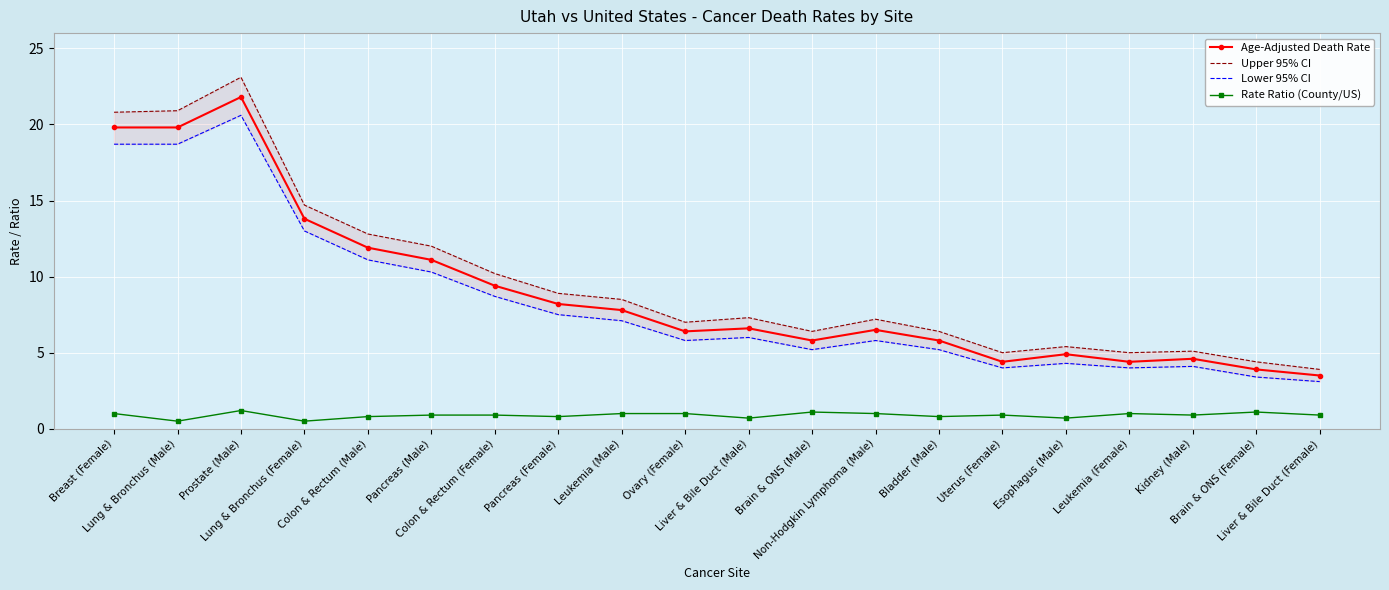

Rank the categories by Lower 95% CI value from highest to lowest.

Prostate (Male), Breast (Female), Lung & Bronchus (Male), Lung & Bronchus (Female), Colon & Rectum (Male), Pancreas (Male), Colon & Rectum (Female), Pancreas (Female), Leukemia (Male), Liver & Bile Duct (Male), Ovary (Female), Non-Hodgkin Lymphoma (Male), Brain & ONS (Male), Bladder (Male), Esophagus (Male), Kidney (Male), Uterus (Female), Leukemia (Female), Brain & ONS (Female), Liver & Bile Duct (Female)